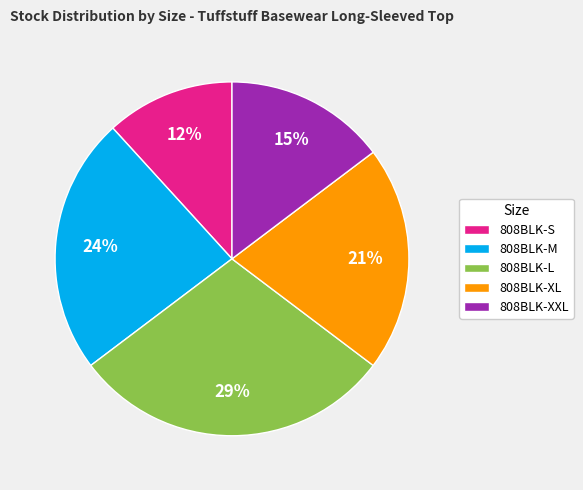

To the nearest percent, what percentage of the pie is 808BLK-XL?

21%